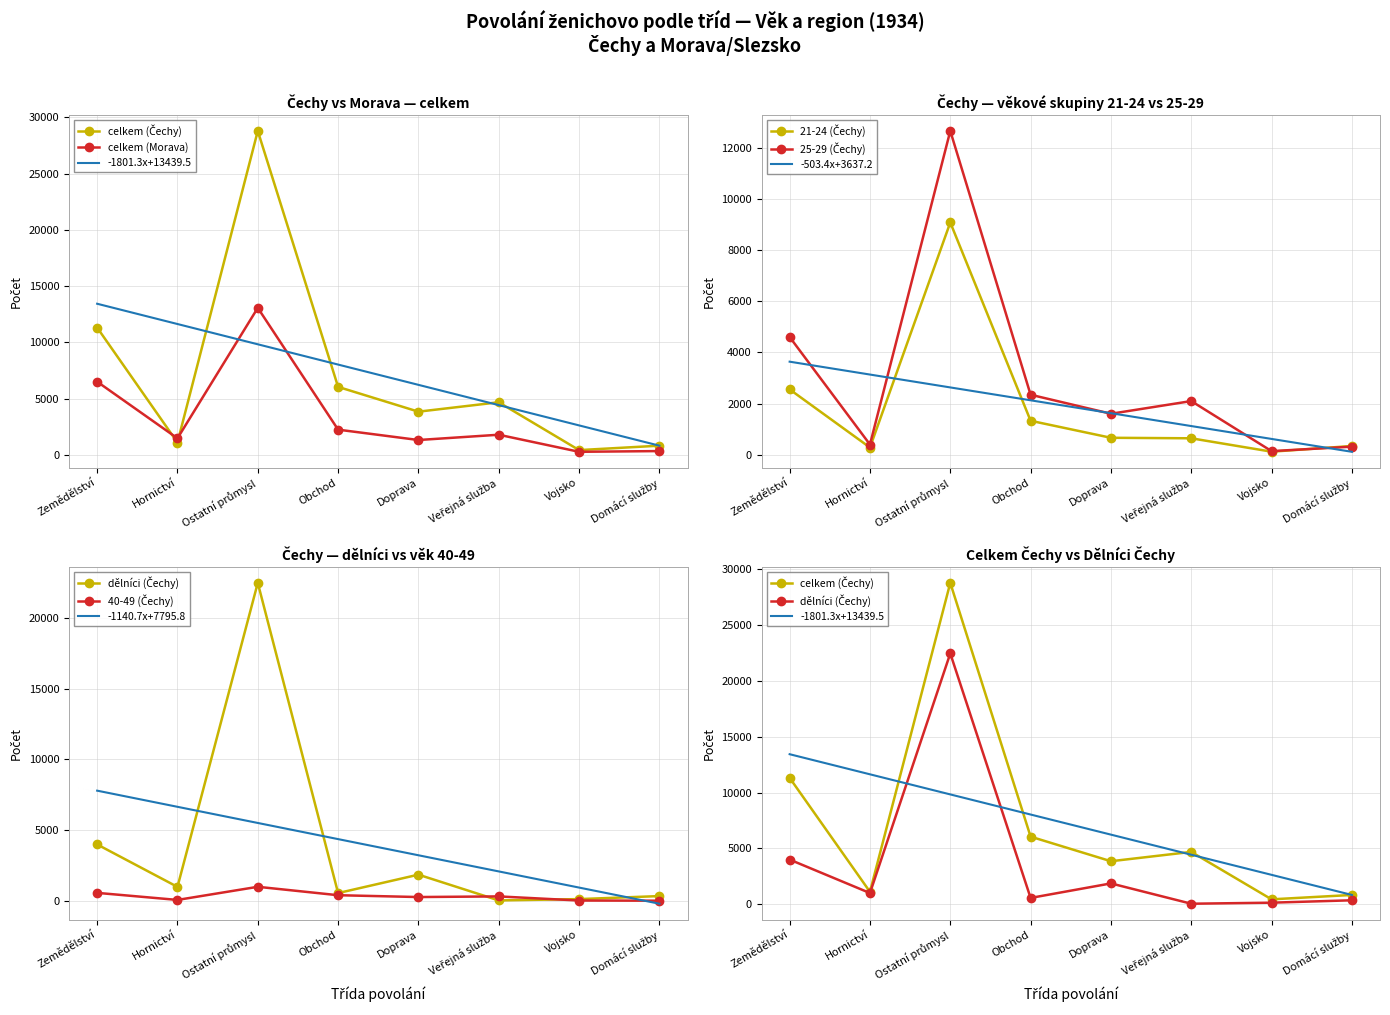

The 40-49 (Čechy) series shows 1006 at Ostatní průmysl. True or false?

True